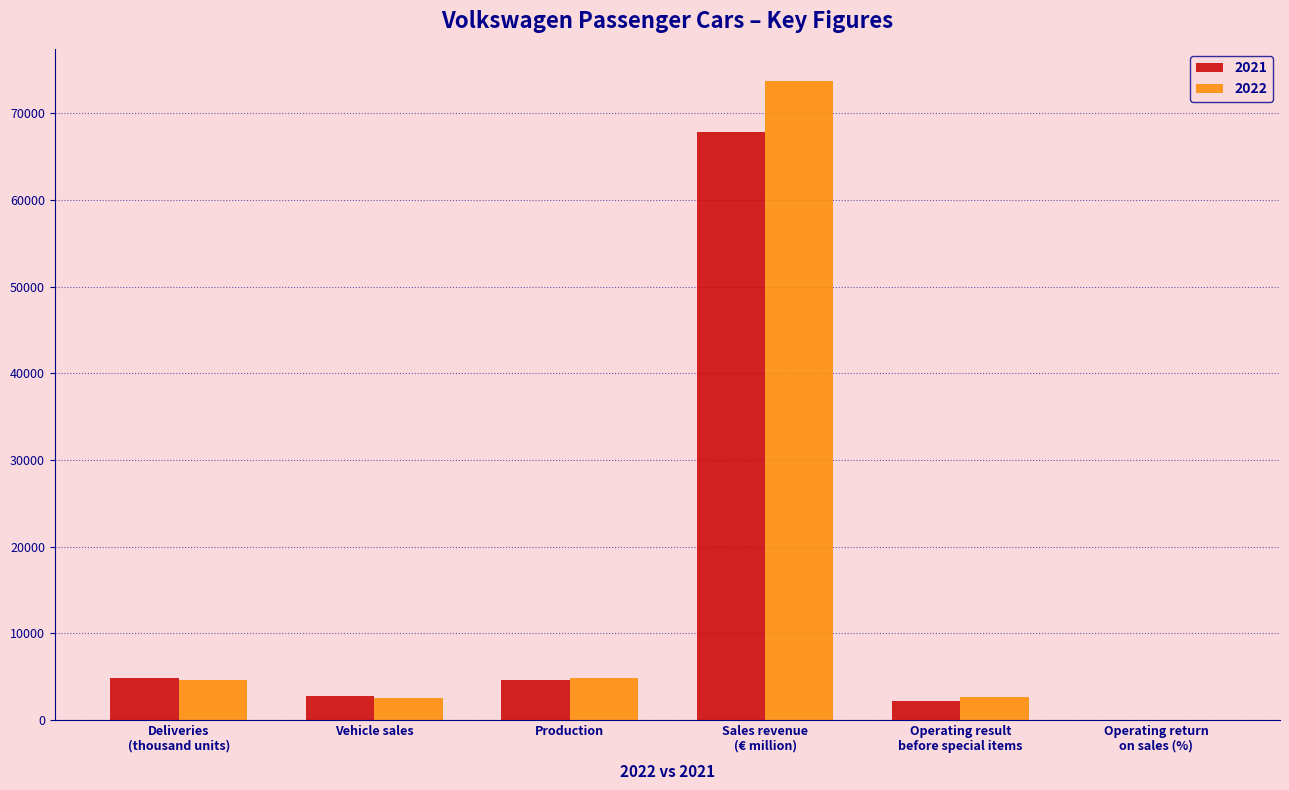

What is the highest value of the 2022 series?

73773.0